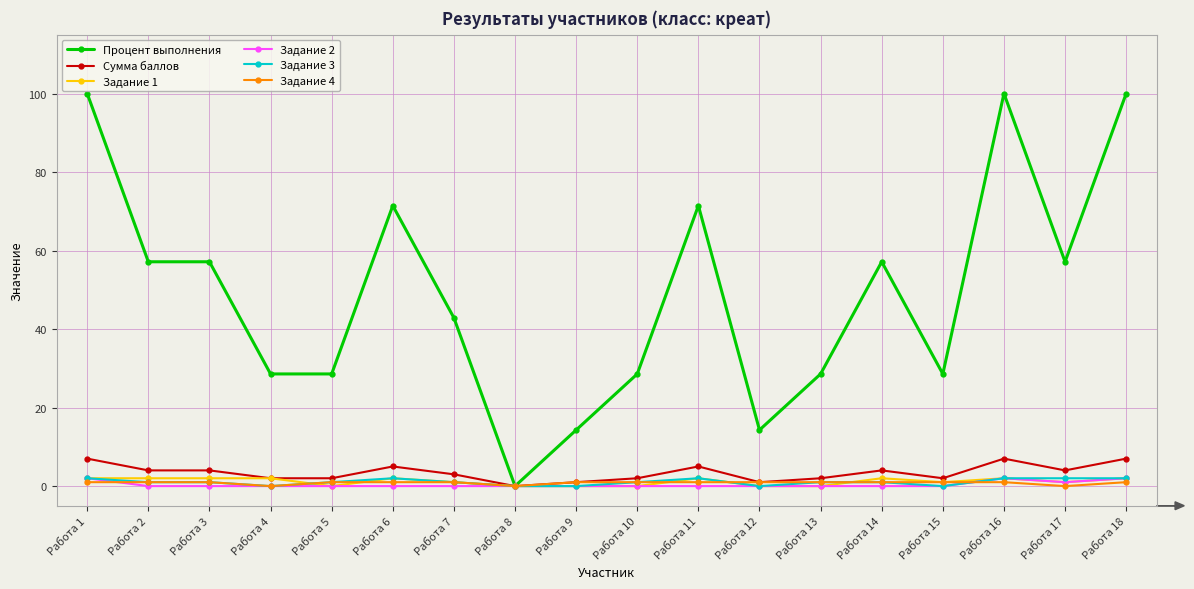

True or false: Задание 3 has a value of 1.0 at Работа 5.

True